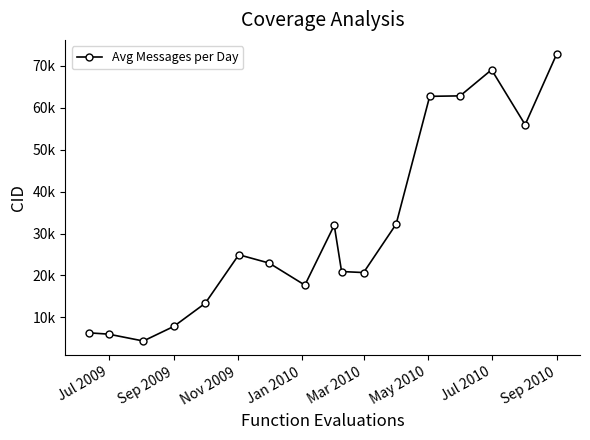

Does the chart have visible grid lines?

No